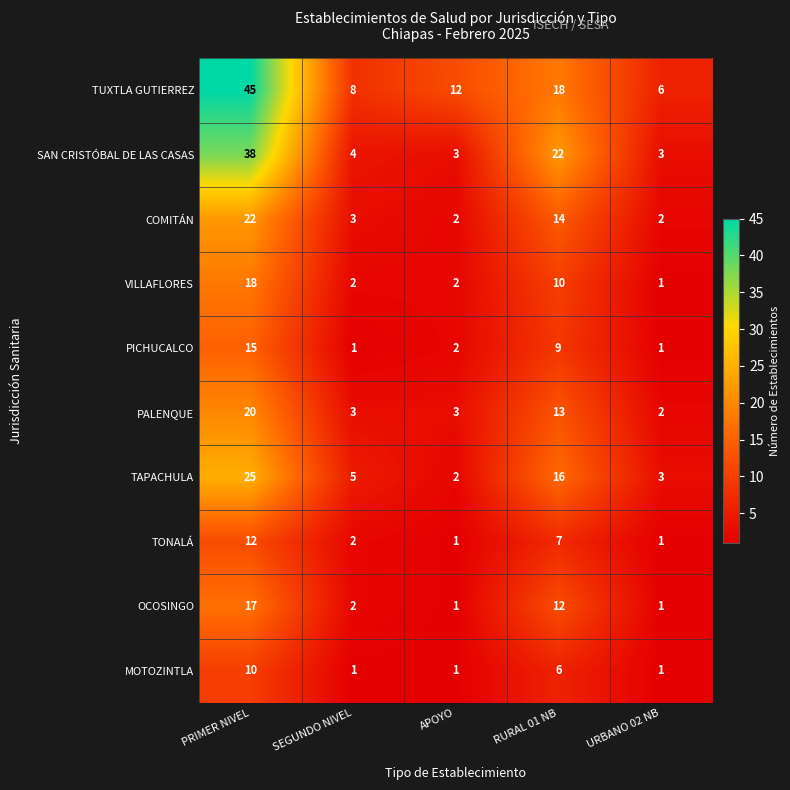

List the series in order of their peak value, lowest first.

MOTOZINTLA, TONALÁ, PICHUCALCO, OCOSINGO, VILLAFLORES, PALENQUE, COMITÁN, TAPACHULA, SAN CRISTÓBAL DE LAS CASAS, TUXTLA GUTIERREZ